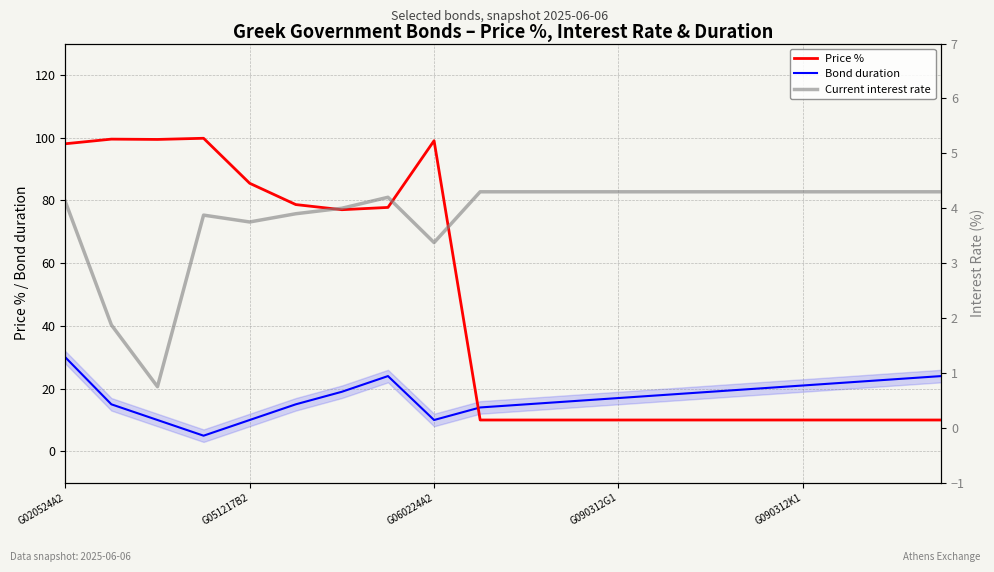

At which category is the sum across all series the highest?

G020524A2